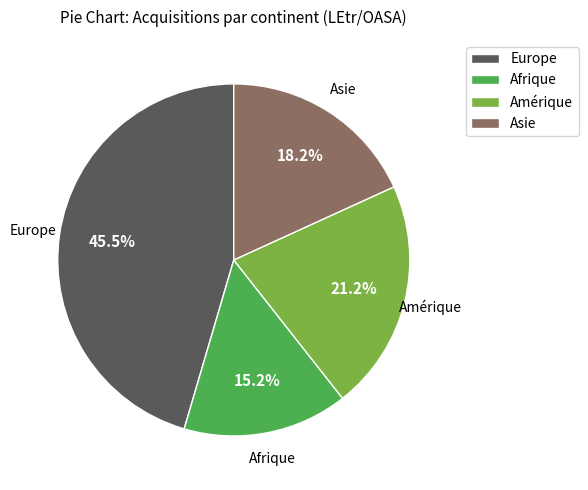

Count the number of slices in the pie.

4